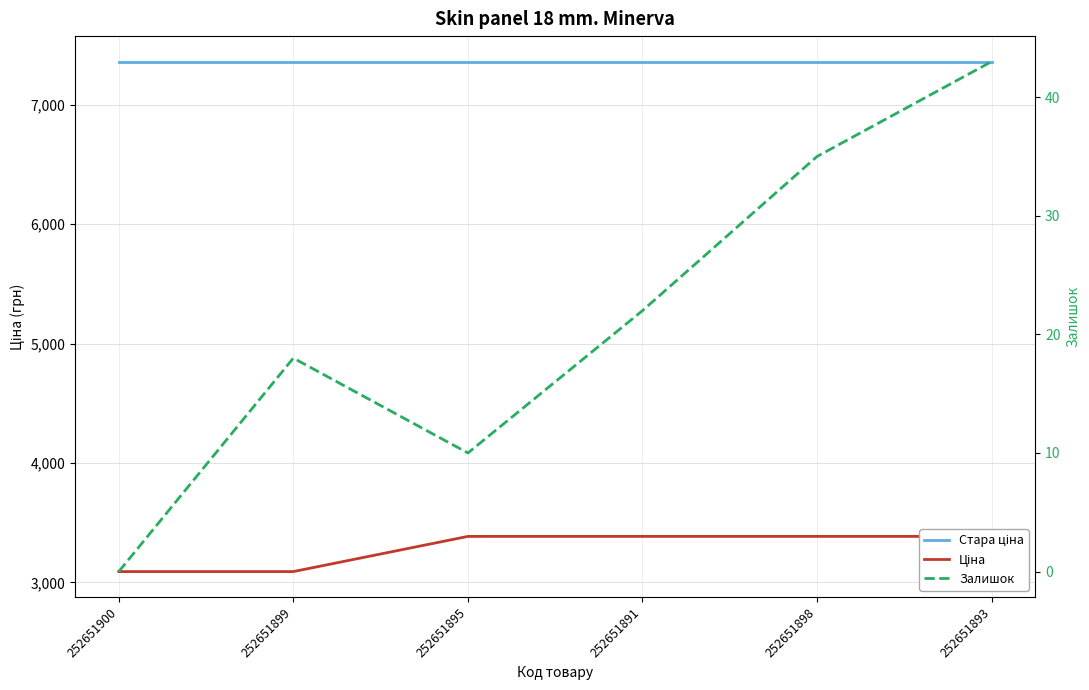

How many lines are shown in the chart?

3